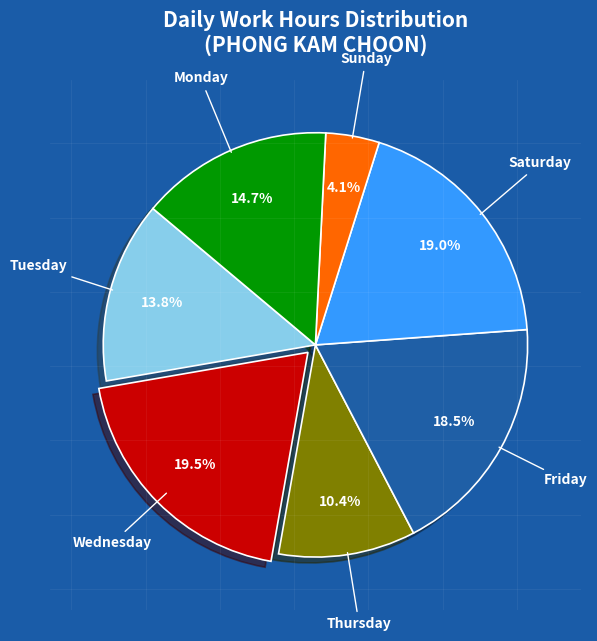

Does Tuesday account for over 50% of the chart?

No